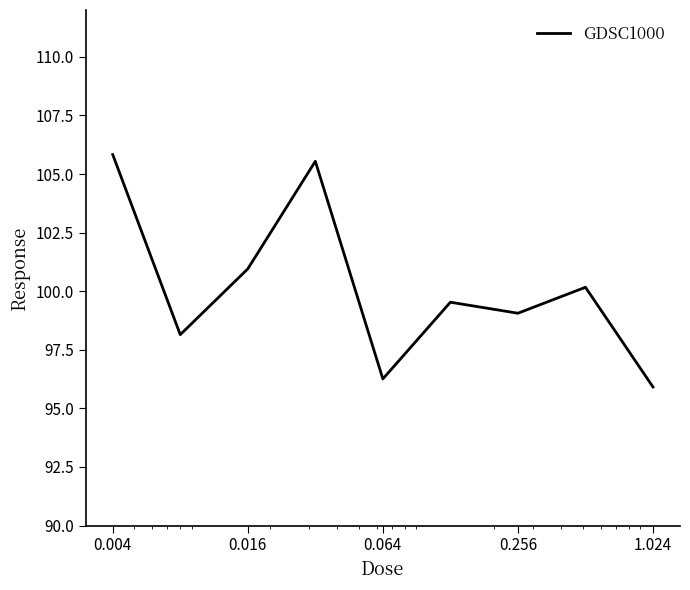

What is the maximum value shown in the chart?

105.8